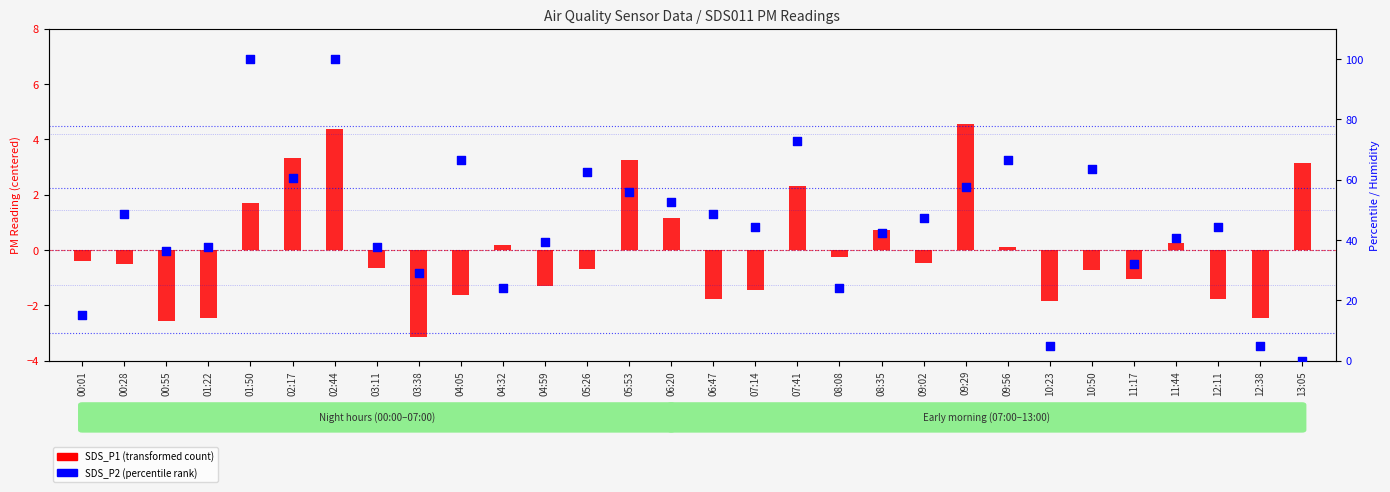

Is the value of SDS_P2 (percentile) at 03:38 greater than the value of SDS_P1 (centered) at 09:56?

Yes